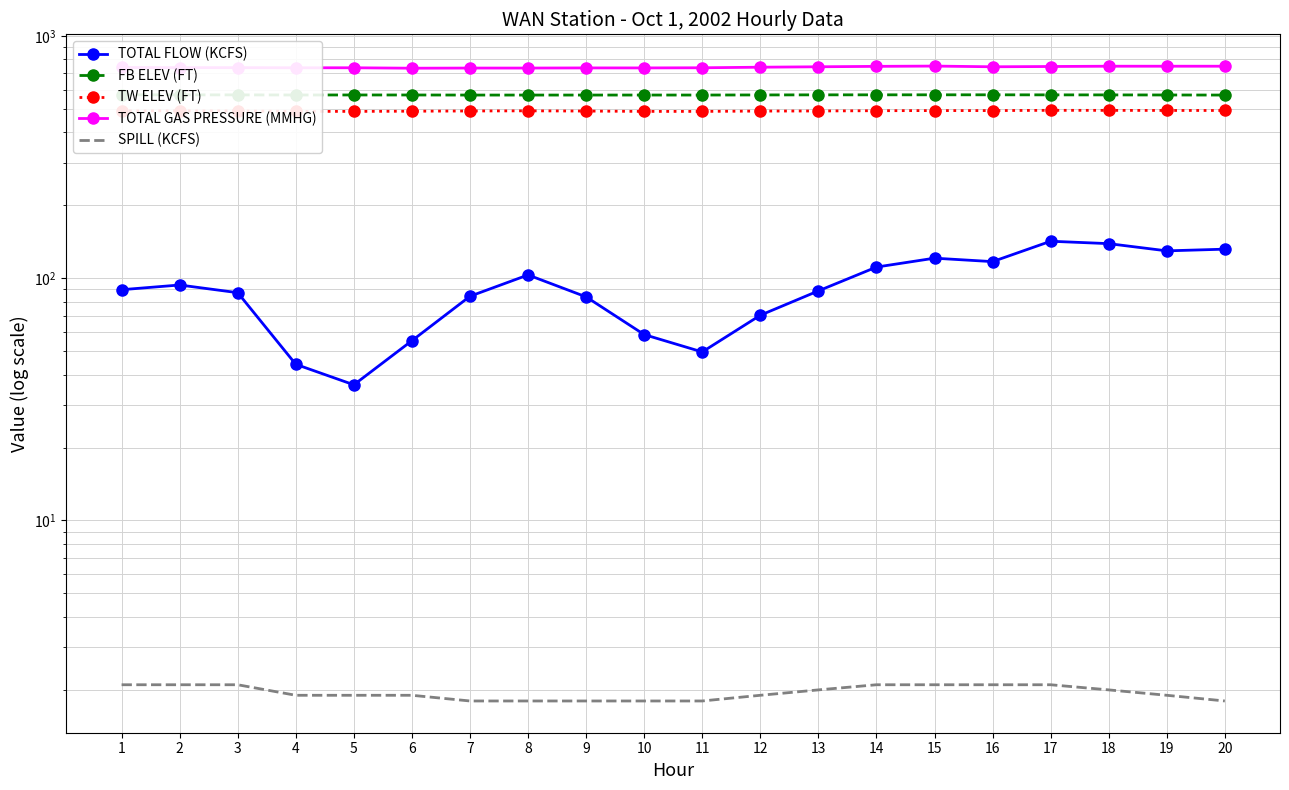

Is this an area chart (filled region under the line)?

No